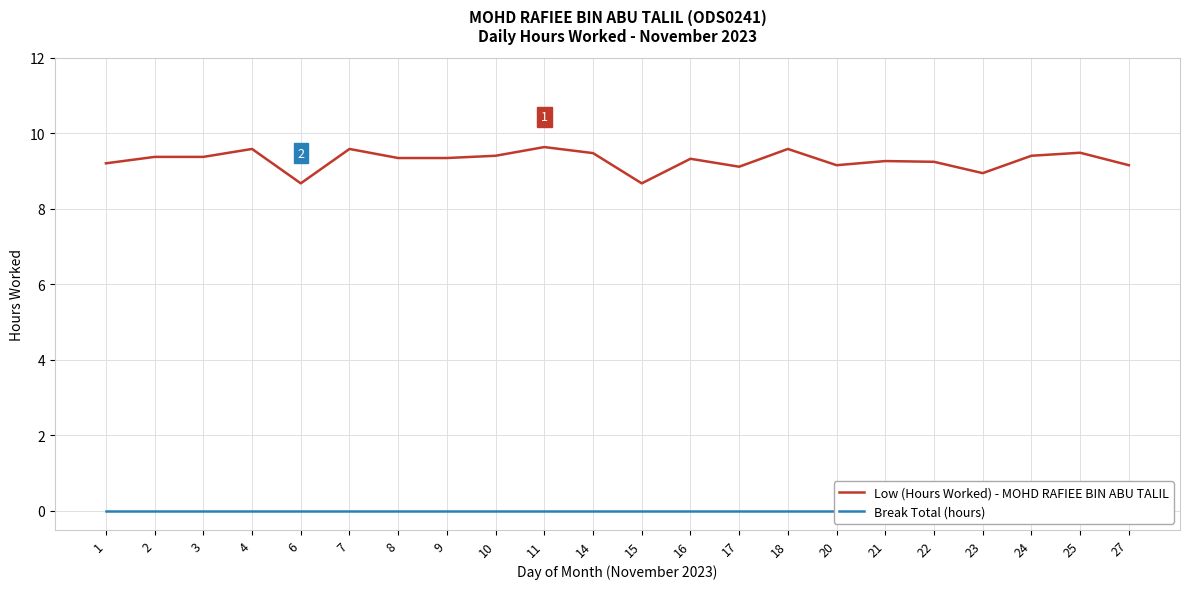

Which series changed the most between 6 and 23?

Low (Hours Worked) - MOHD RAFIEE BIN ABU TALIL